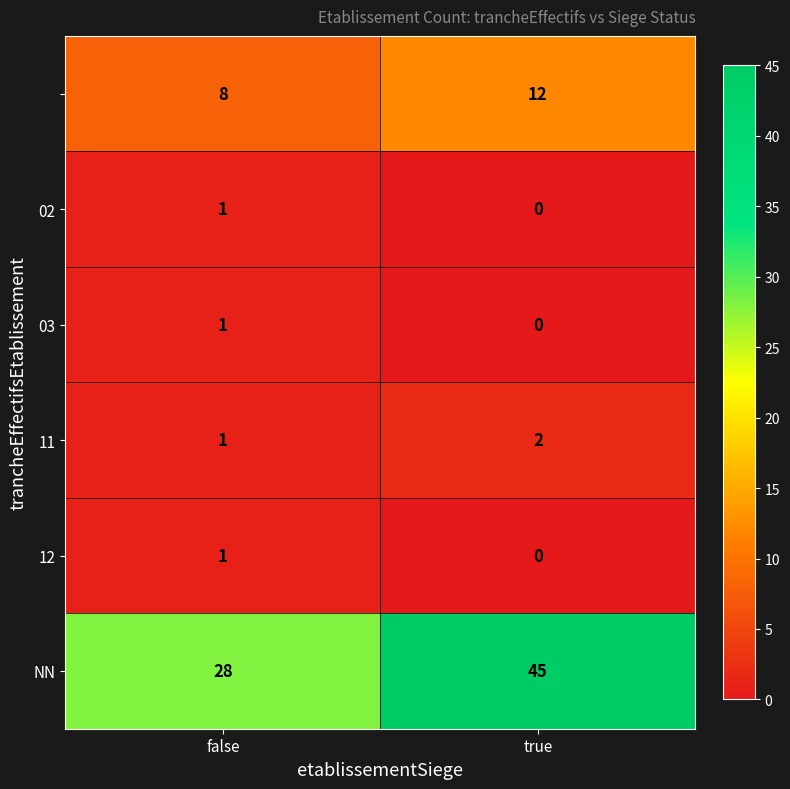

At how many categories does at least one series exceed 4?

2